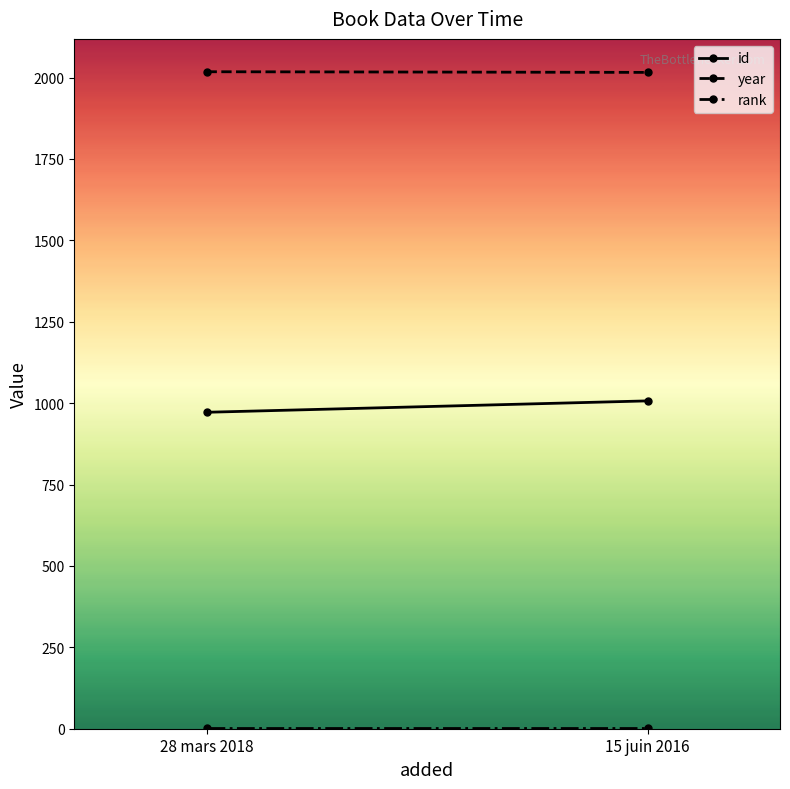

How many values in the year series are below 2018?

1